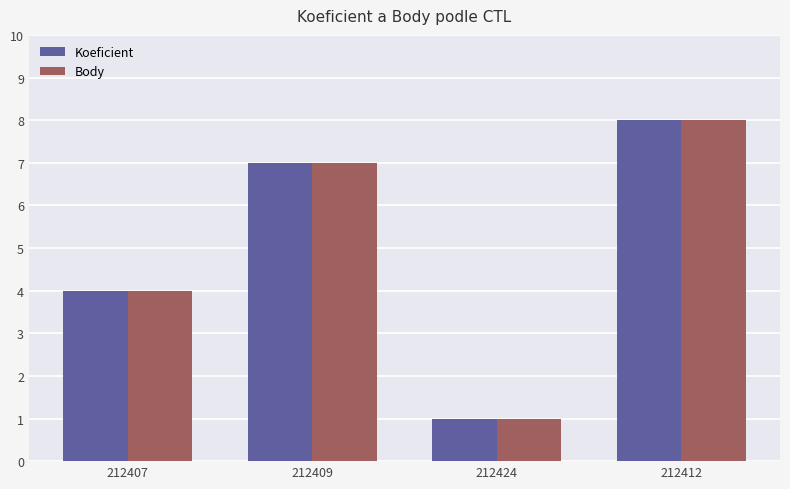

True or false: Koeficient has a value of 1 at 212424.

True